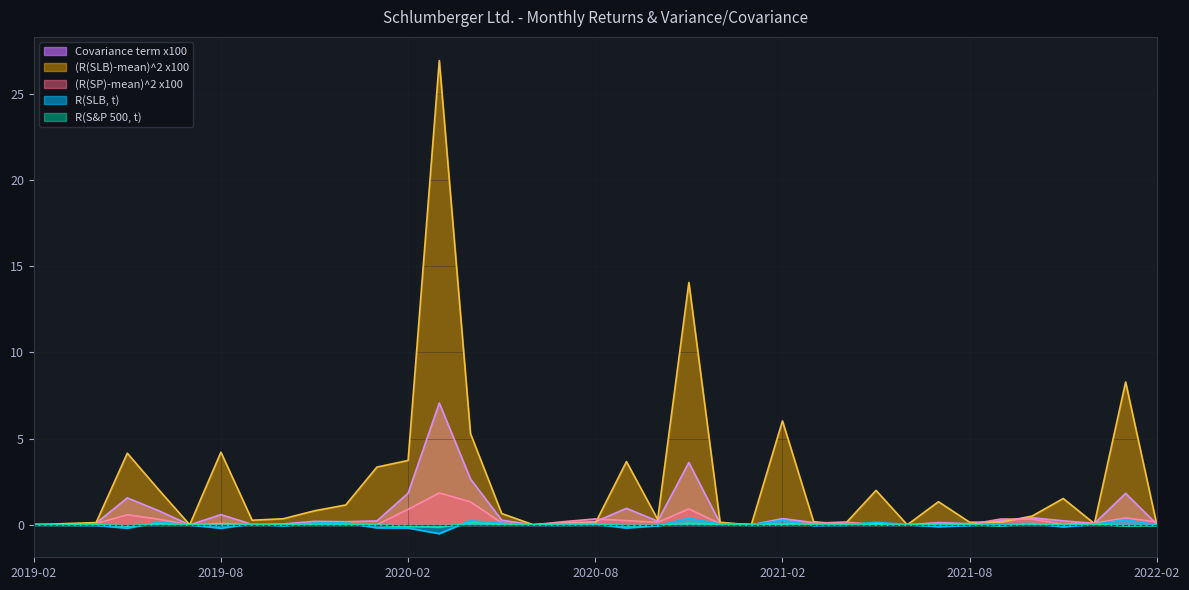

What is the label of the 6th point from the left?

2019-07